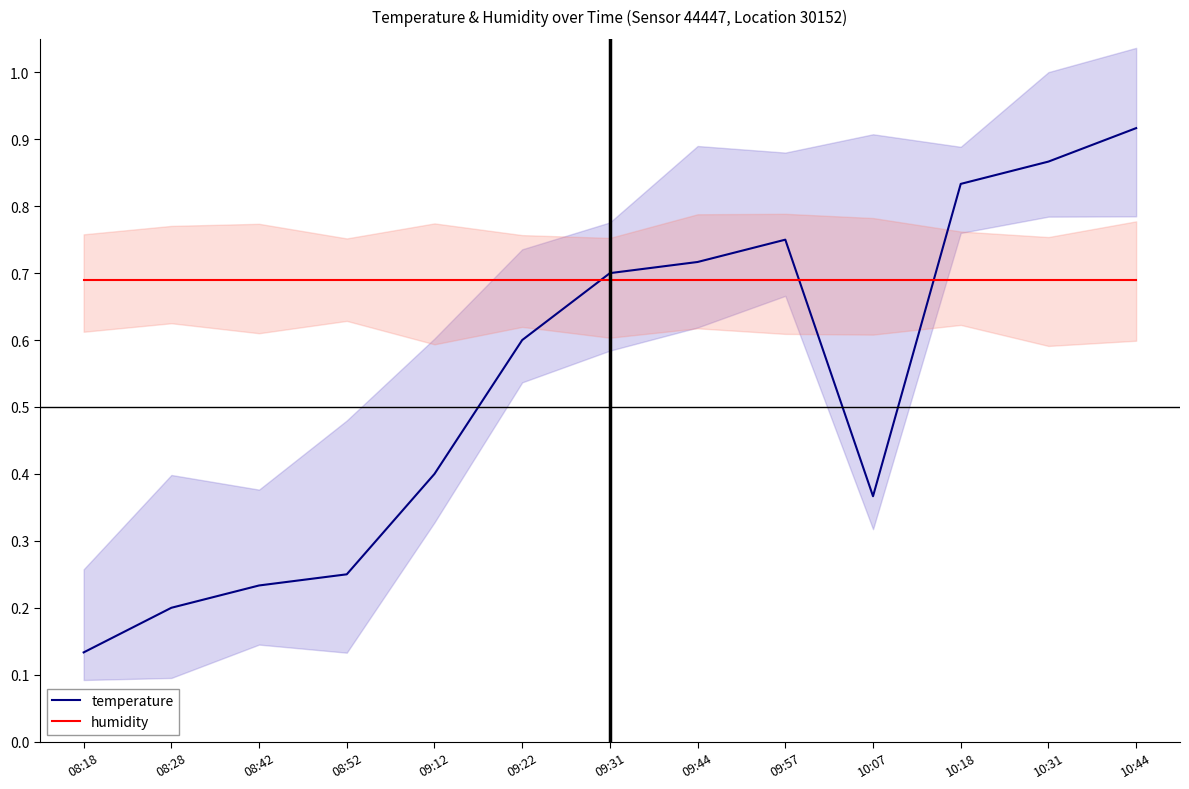

What is the label of the 9th point from the right?

09:12